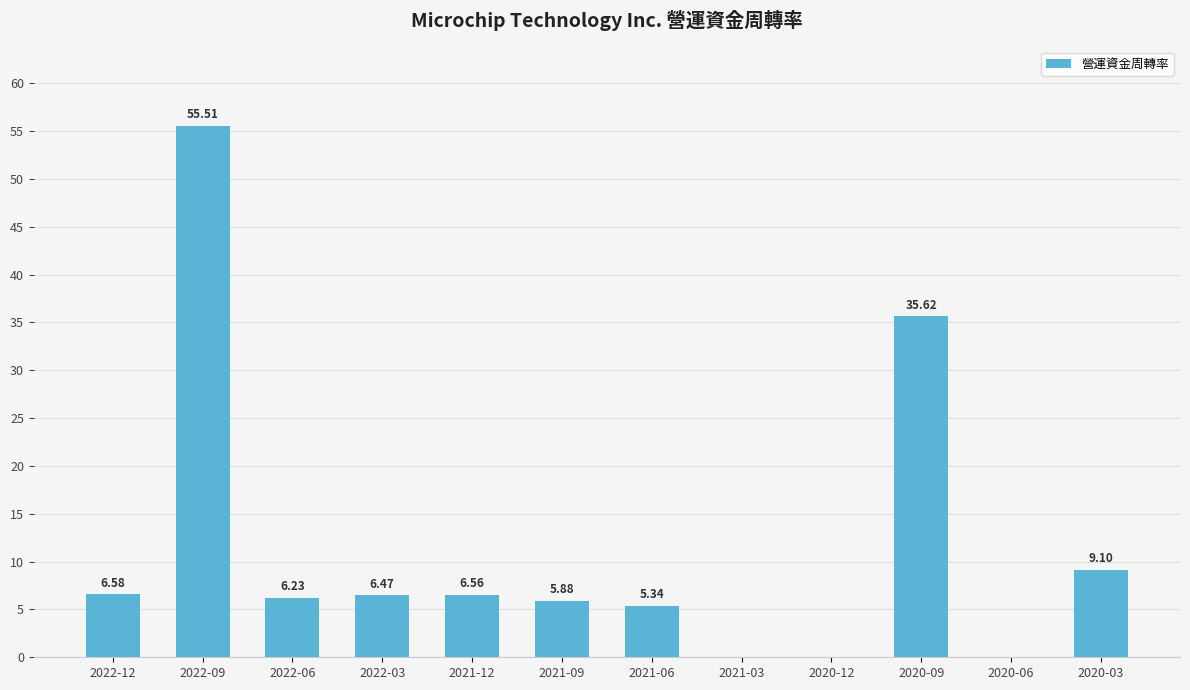

What is the sum of all values?

137.3